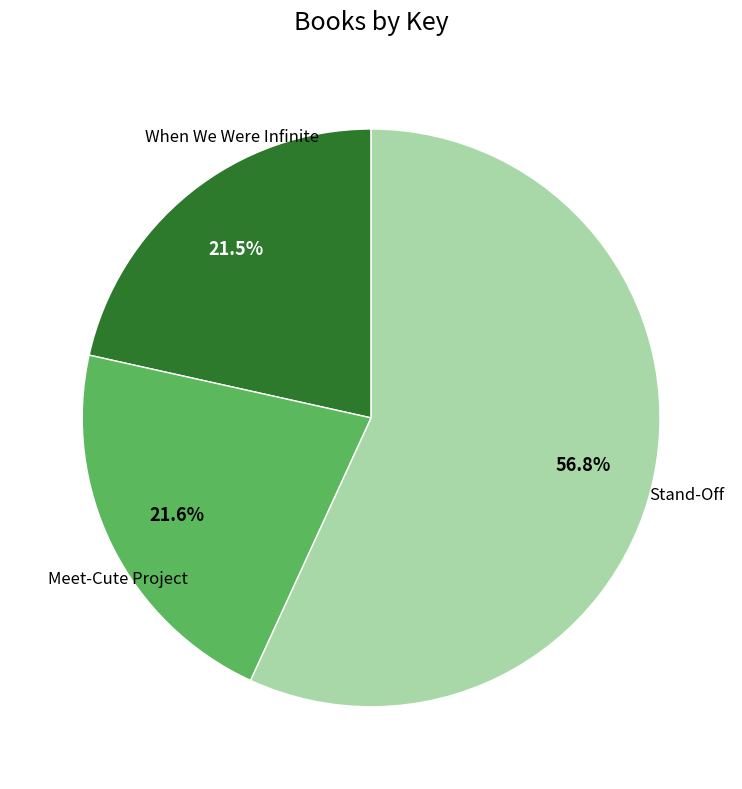

Is there any slice that represents more than half of the pie?

Yes